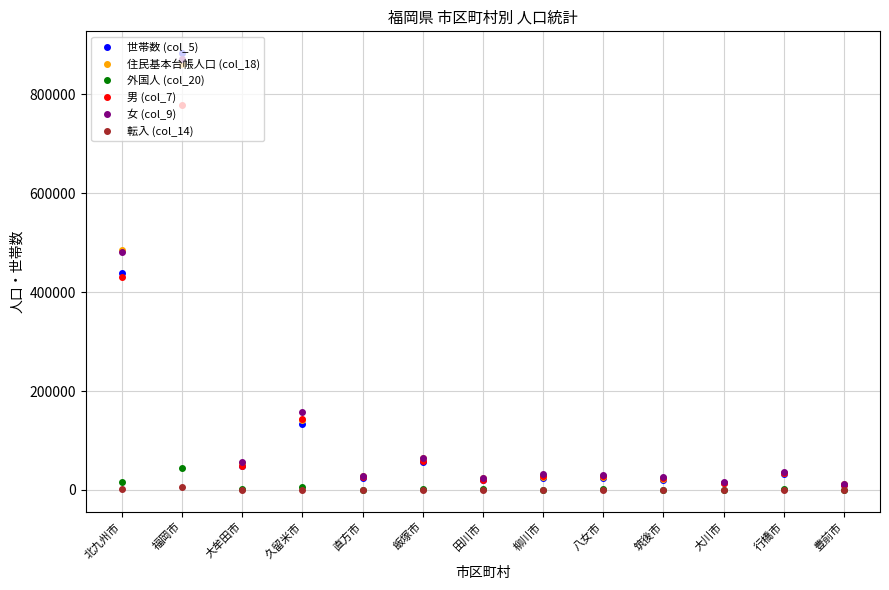

What is the greatest value displayed?

883494